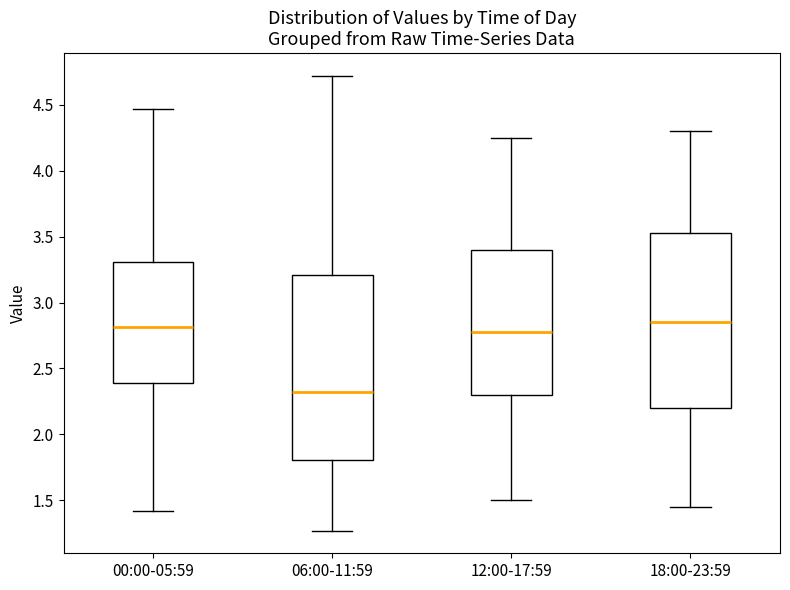

Which box has the lowest median line?

06:00-11:59